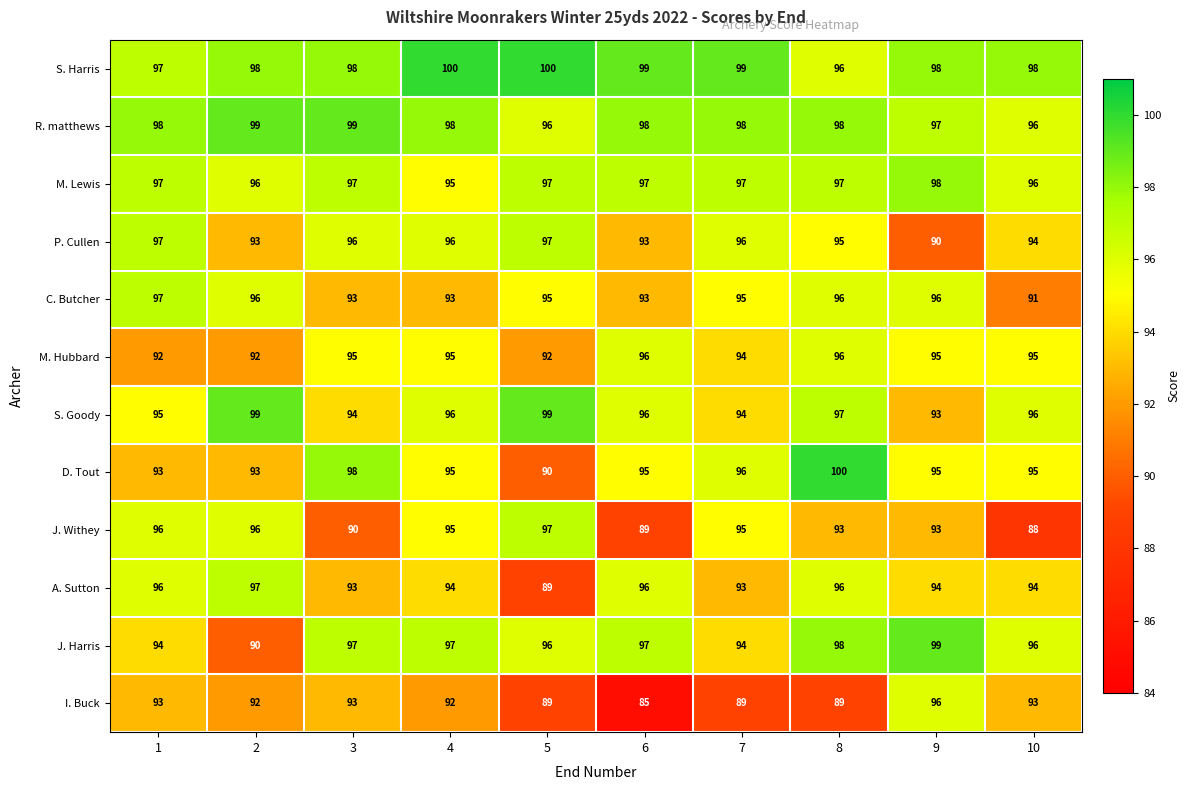

At which category is the sum across all series the highest?

8